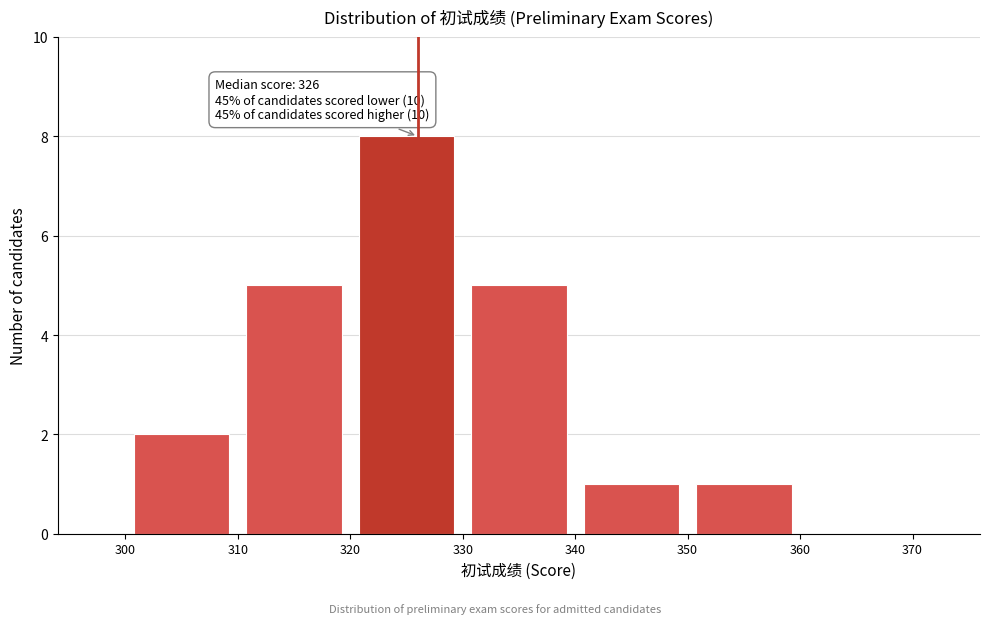

Over which range of the x-axis is the bar tallest?

320 to 330